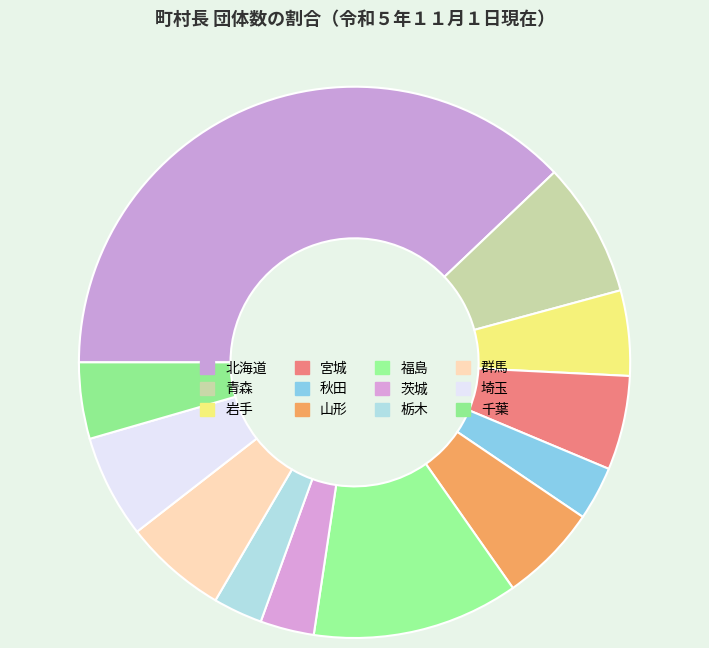

Which category has the biggest portion of the pie?

北海道